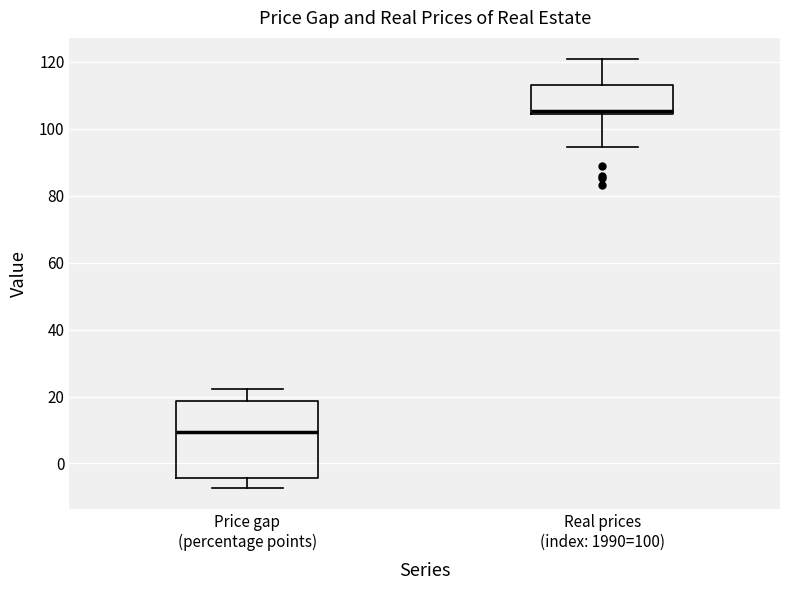

Comparing the boxes themselves (not the whiskers), which one is the tallest?

Price gap (percentage points)